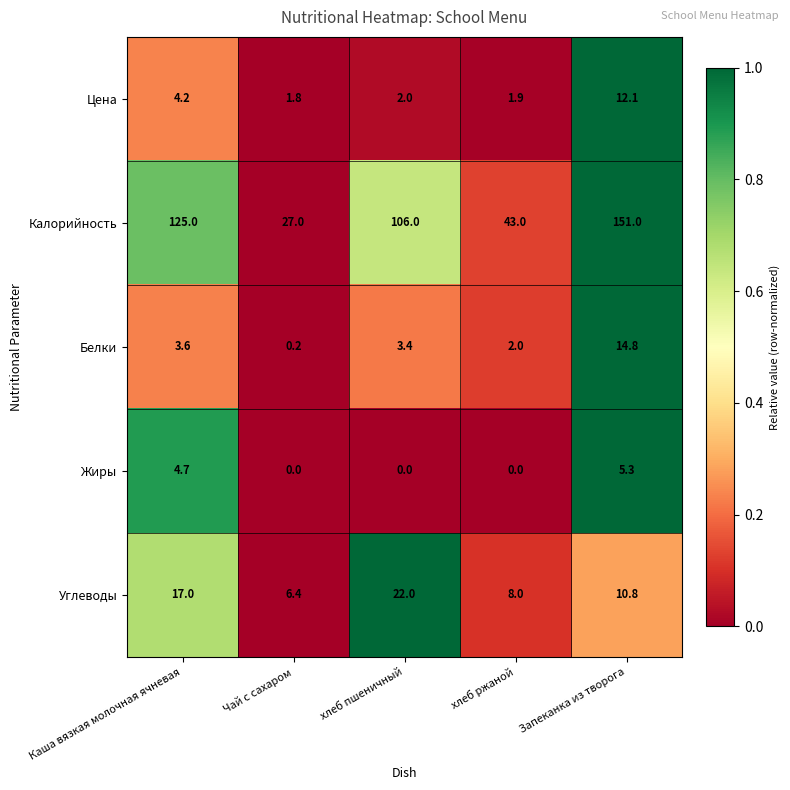

Which series has the widest spread of values?

Калорийность